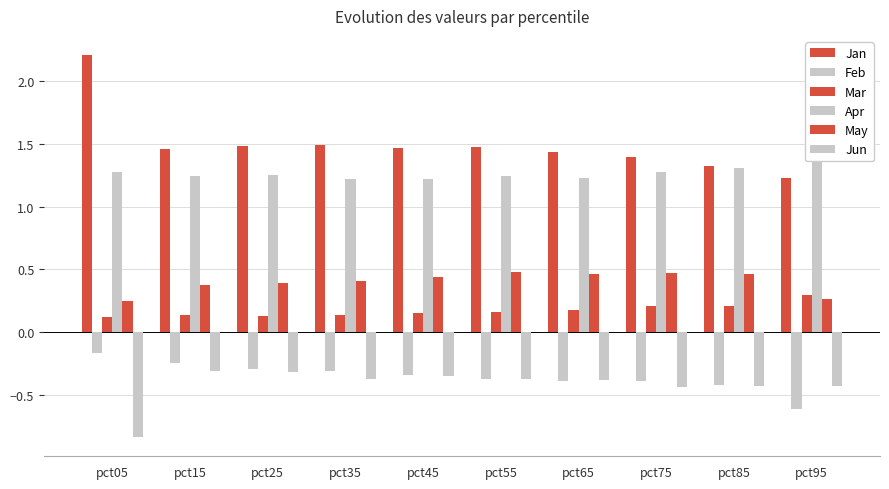

At how many categories does at least one series exceed 0?

10